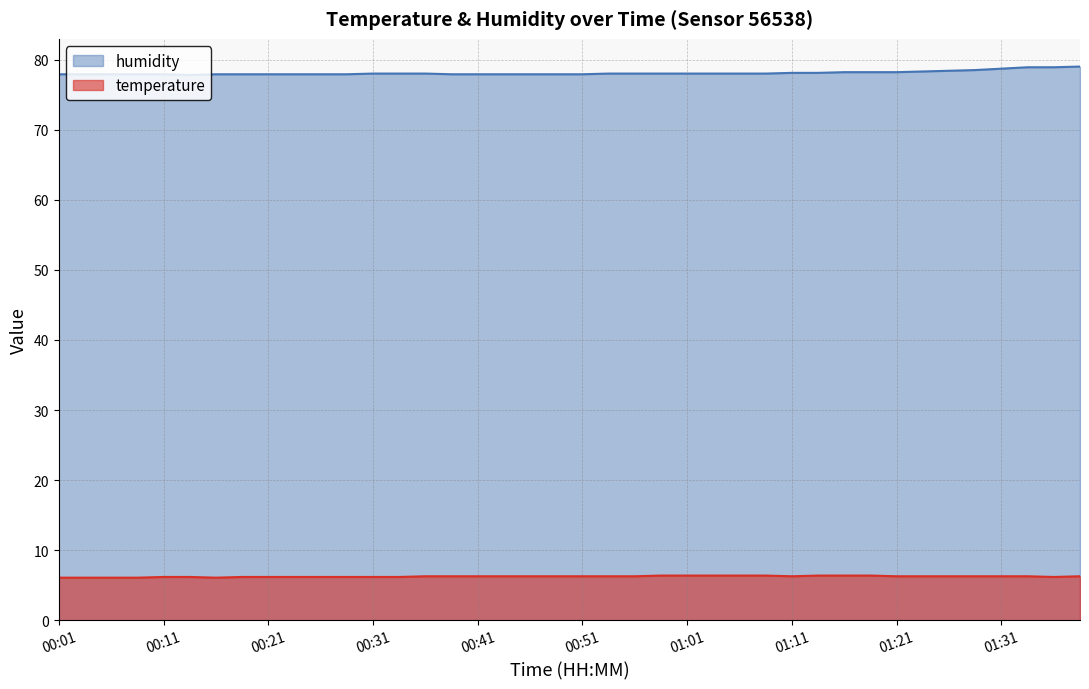

List the series in order of their overall mean, highest first.

humidity, temperature